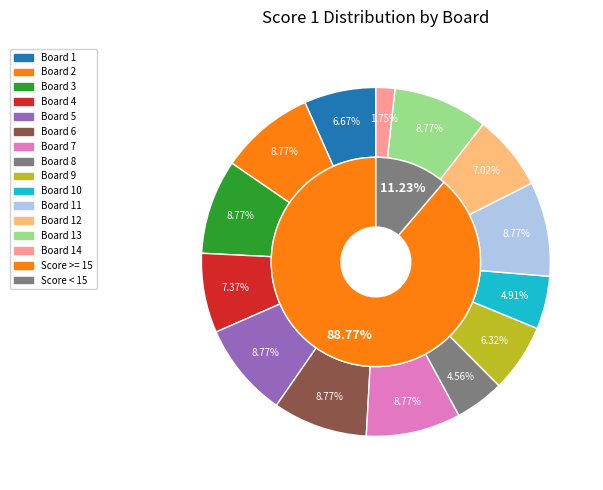

To the nearest percent, what percentage of the pie is Board 11?

9%